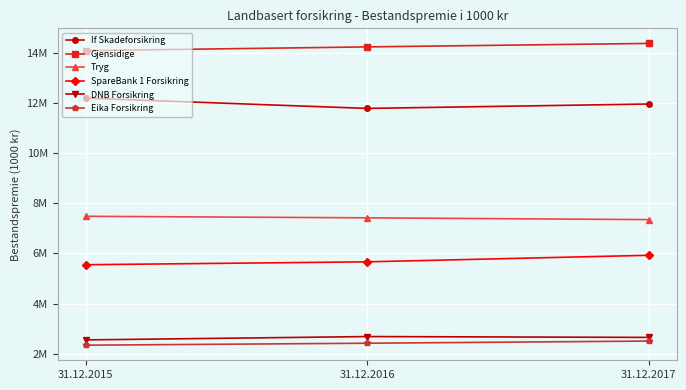

Reading left to right, what are all the values shown in this chart?

If Skadeforsikring: 12181433	11772693	11948273
Gjensidige: 14073788	14223690	14361785
Tryg: 7474327	7414084	7343031
SpareBank 1 Forsikring: 5545834	5661004	5922035
DNB Forsikring: 2551173	2684338	2650754
Eika Forsikring: 2340491	2418817	2504855